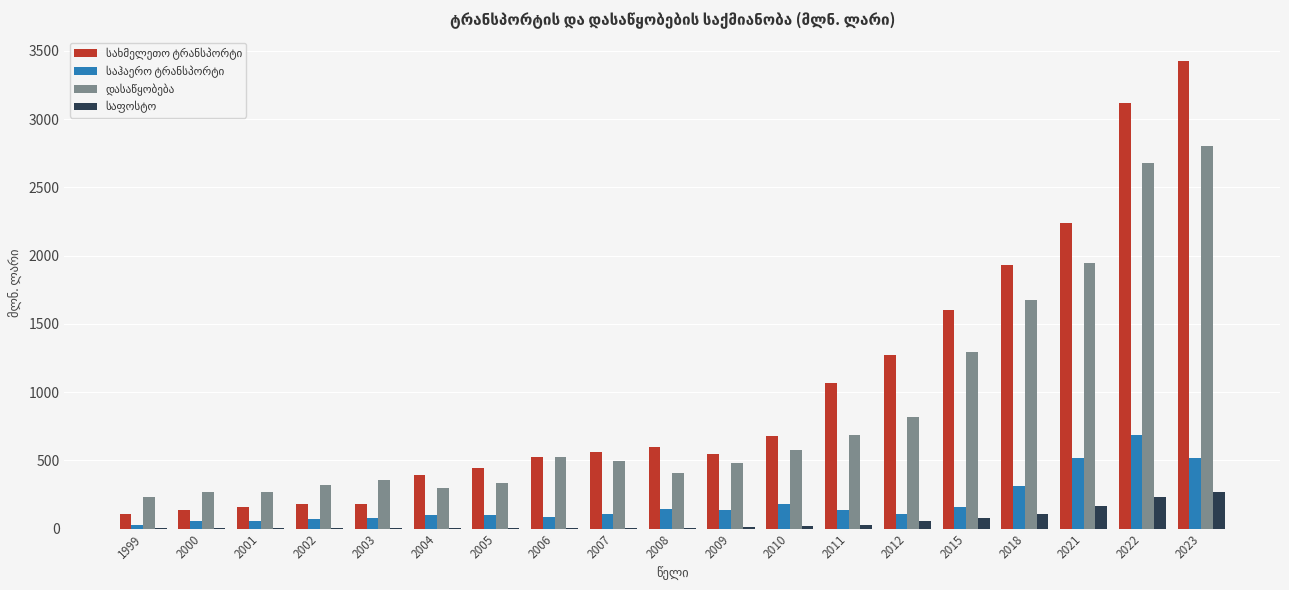

Count the number of data series in this chart.

4